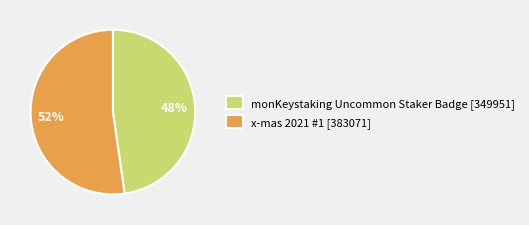

How many slices are in this pie chart?

2